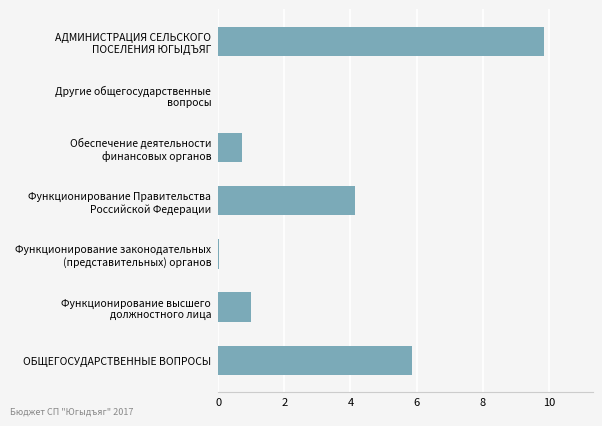

What is the sum of all values?

21.6